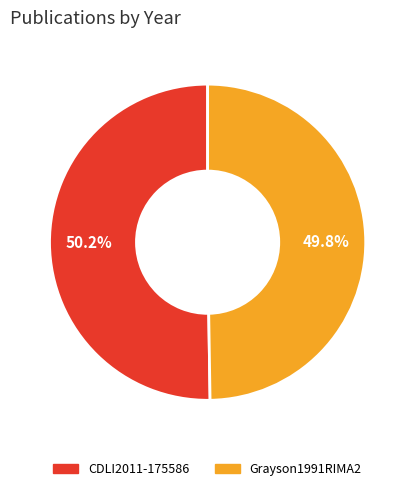

To the nearest percent, what portion does CDLI2011-175586 represent?

50%